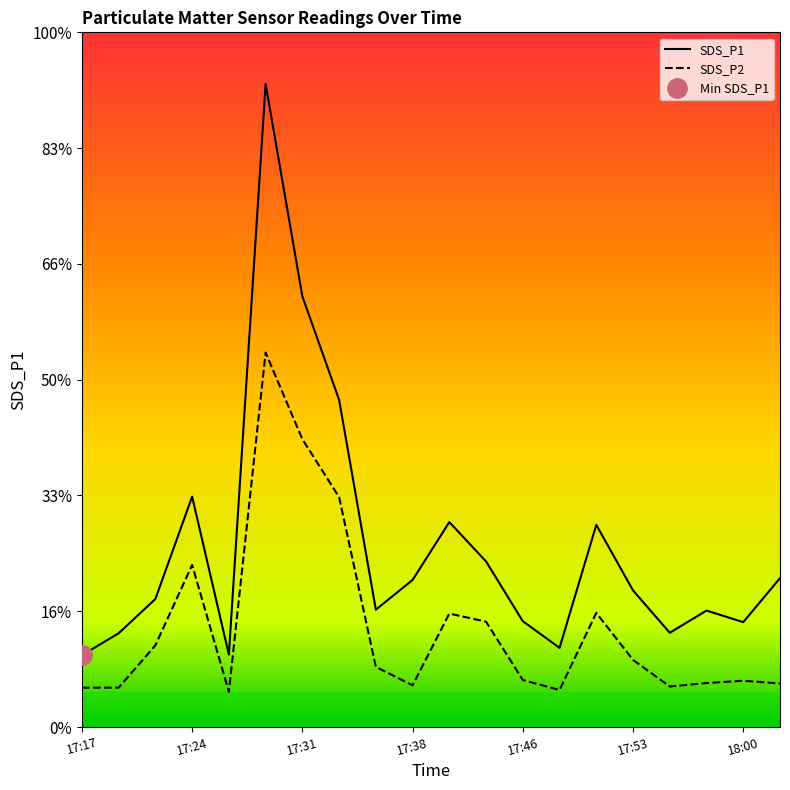

What is the label of the 11th point from the right?

17:38